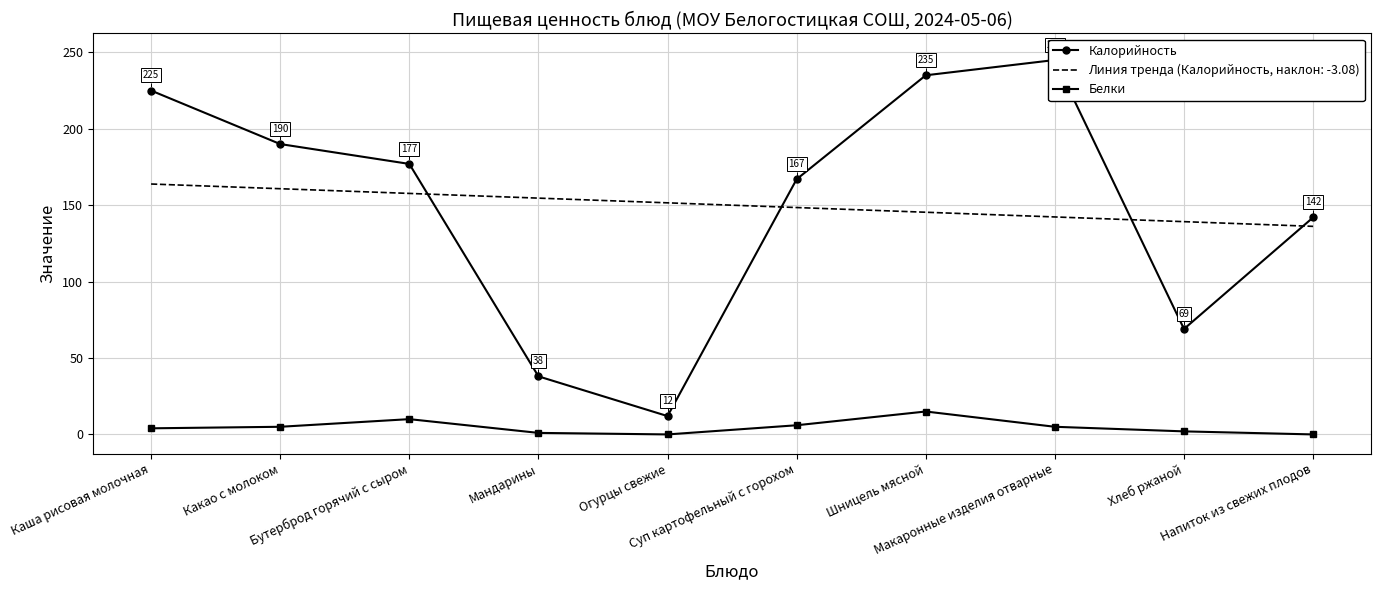

How many interior local peaks does the Белки series have?

2